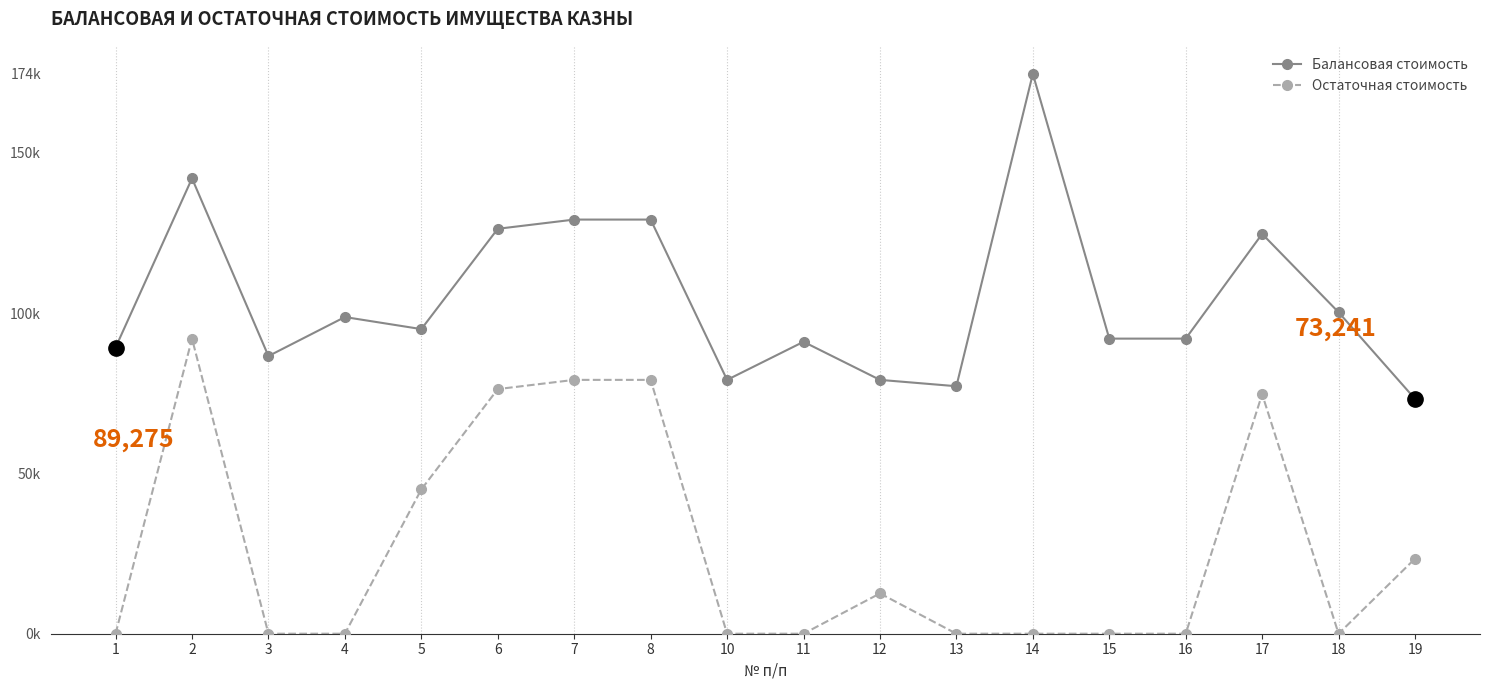

True or false: Остаточная стоимость and Балансовая стоимость cross at least once.

False